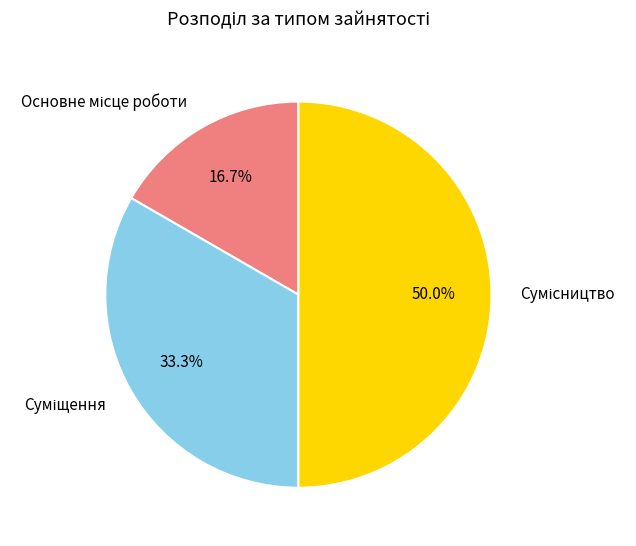

What is the change in value from Суміщення to Сумісництво?

+1